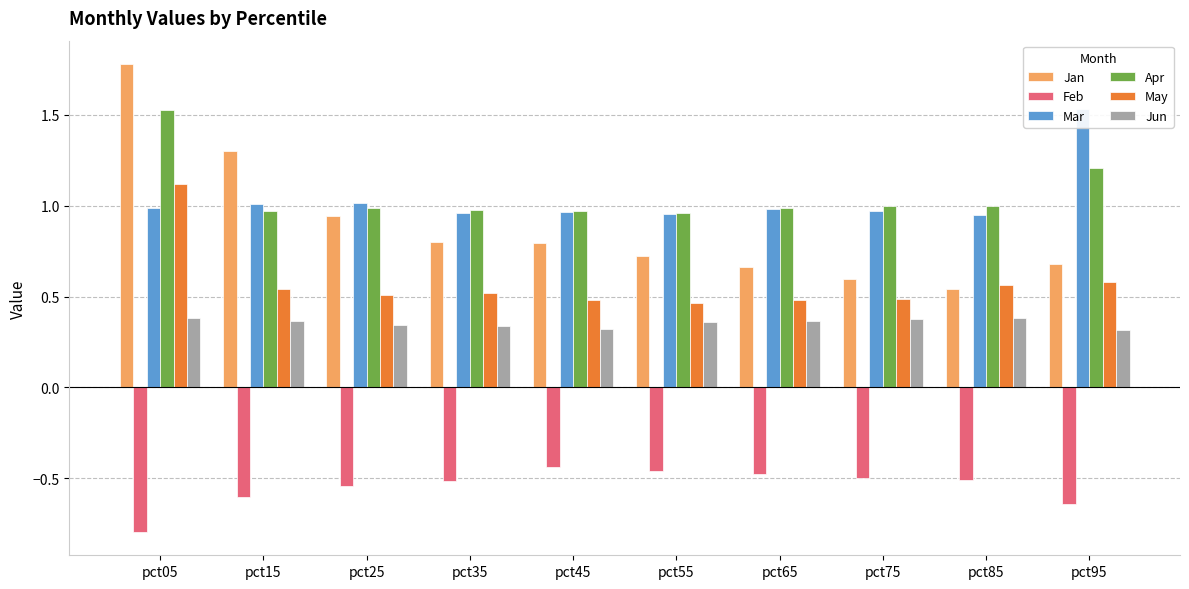

Reading left to right, list all the values displayed in this chart.

Jan: pct05=1.8	pct15=1.3	pct25=0.9	pct35=0.8	pct45=0.8	pct55=0.7	pct65=0.7	pct75=0.6	pct85=0.5	pct95=0.7
Feb: pct05=-0.8	pct15=-0.6	pct25=-0.5	pct35=-0.5	pct45=-0.4	pct55=-0.5	pct65=-0.5	pct75=-0.5	pct85=-0.5	pct95=-0.6
Mar: pct05=1.0	pct15=1.0	pct25=1.0	pct35=1.0	pct45=1.0	pct55=1.0	pct65=1.0	pct75=1.0	pct85=0.9	pct95=1.5
Apr: pct05=1.5	pct15=1.0	pct25=1.0	pct35=1.0	pct45=1.0	pct55=1.0	pct65=1.0	pct75=1.0	pct85=1.0	pct95=1.2
May: pct05=1.1	pct15=0.5	pct25=0.5	pct35=0.5	pct45=0.5	pct55=0.5	pct65=0.5	pct75=0.5	pct85=0.6	pct95=0.6
Jun: pct05=0.4	pct15=0.4	pct25=0.3	pct35=0.3	pct45=0.3	pct55=0.4	pct65=0.4	pct75=0.4	pct85=0.4	pct95=0.3